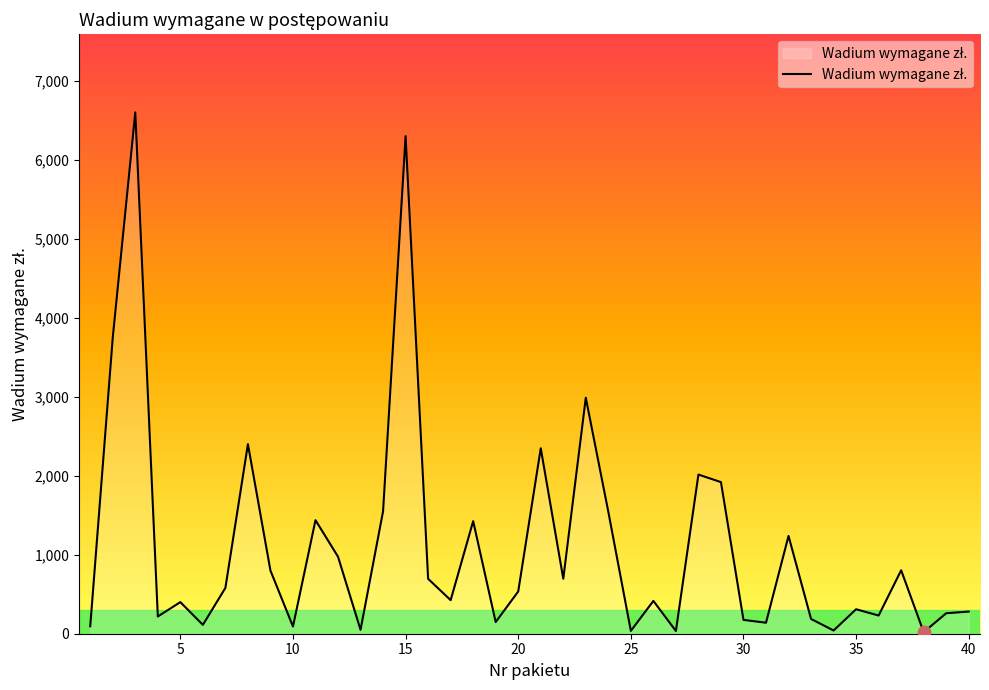

What is the difference between the maximum and minimum values?

6580.3